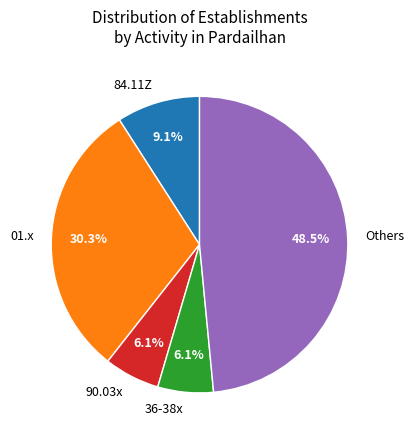

What percentage is NOT represented by 01.x?

69.7%